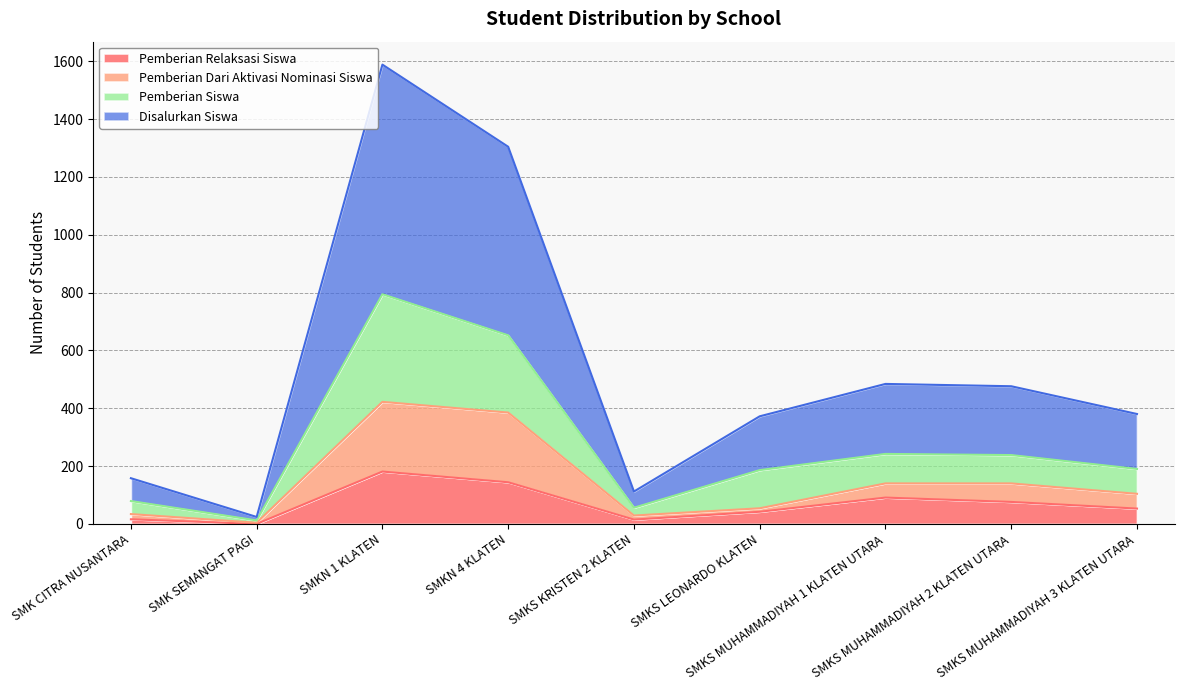

How many interior local peaks does the Pemberian Siswa series have?

2